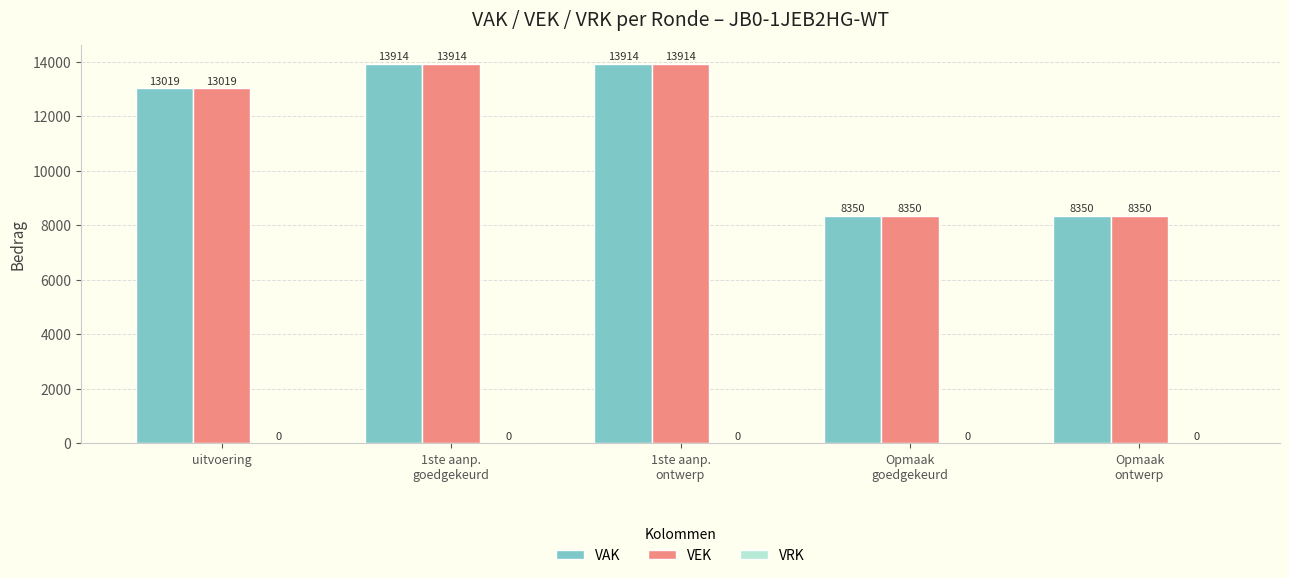

What is the minimum value for VAK?

8350